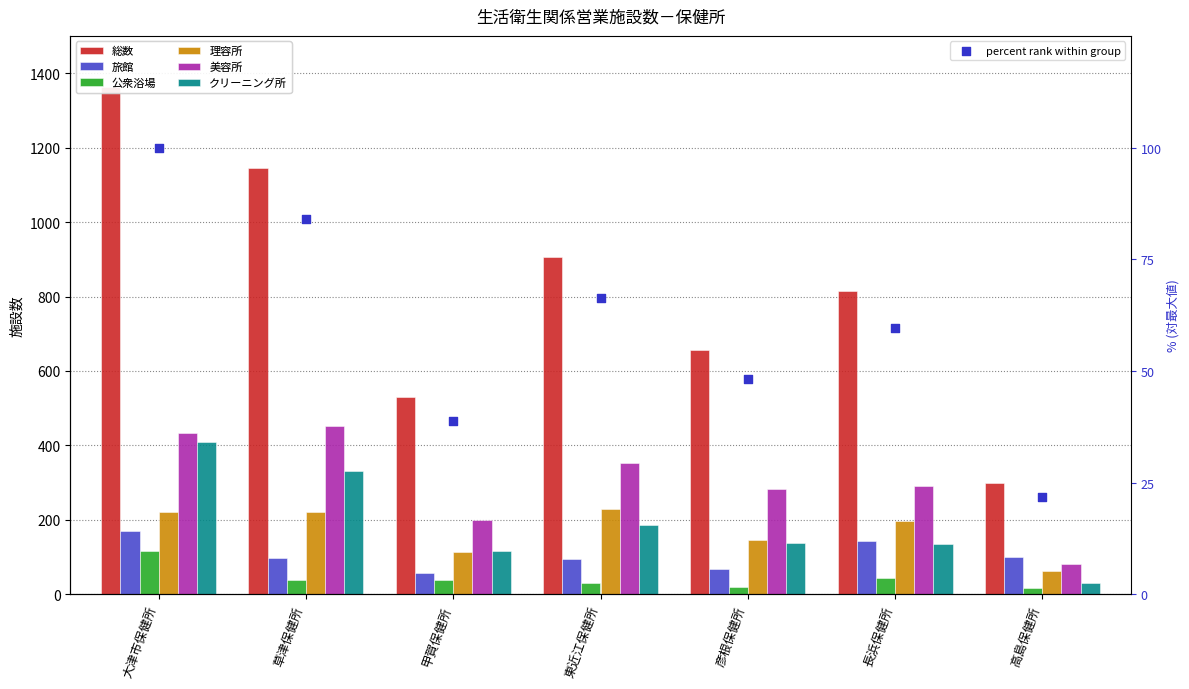

Which series has the widest spread of Y values?

総数